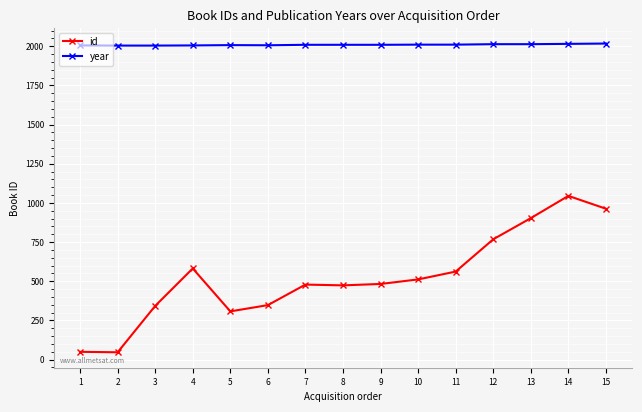

Rank the series by their maximum value, from lowest to highest.

id, year